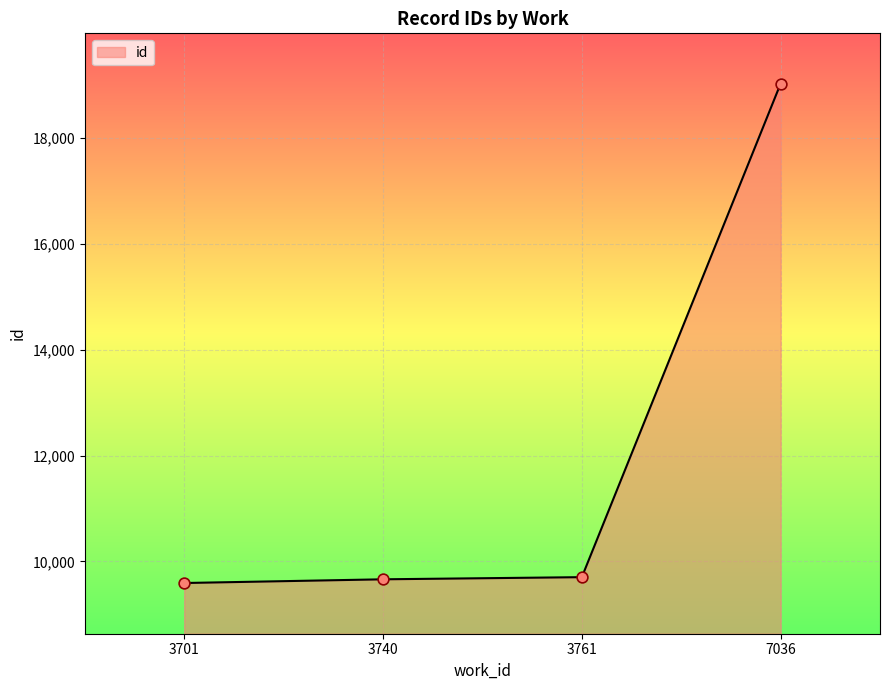

Which has a higher value, 3761 or 7036?

7036